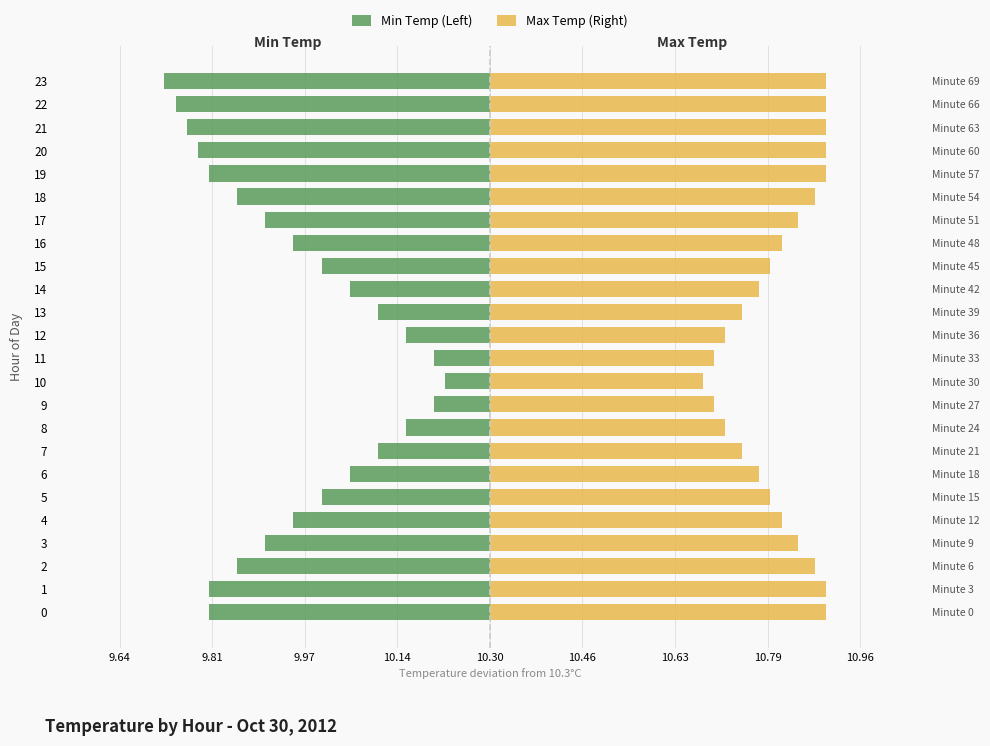

What is the value of the Min Temp (Left) bar at the 9th from the left?

-0.1